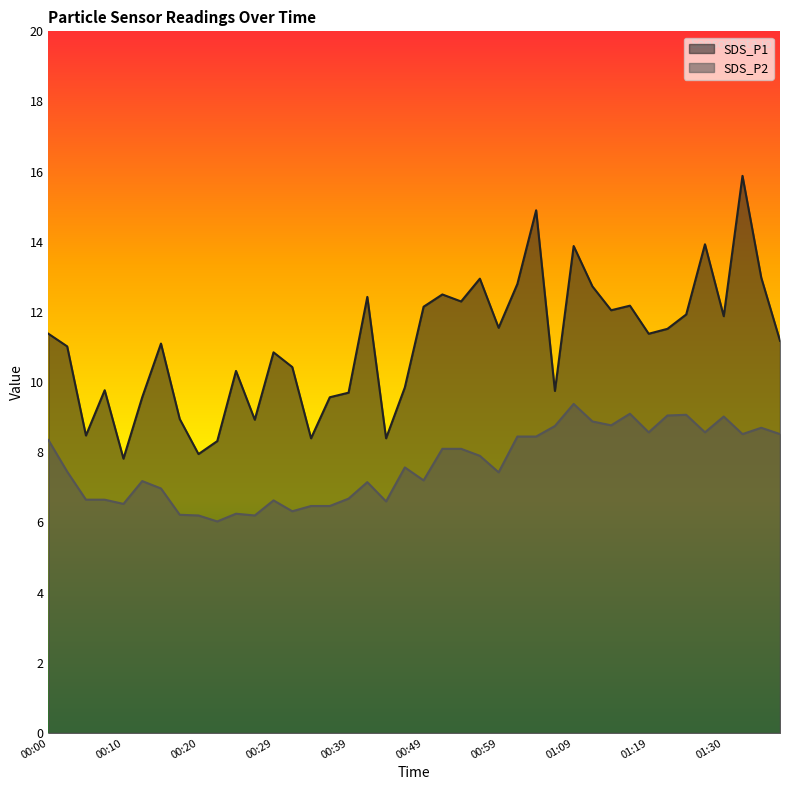

Reading right to left, what are all the values shown in this chart?

SDS_P1: 11.2	13.0	15.9	11.9	13.9	11.9	11.5	11.4	12.2	12.1	12.7	13.9	9.8	14.9	12.8	11.6	12.9	12.3	12.5	12.2	9.8	8.4	12.4	9.7	9.6	8.4	10.4	10.8	8.9	10.3	8.3	8.0	8.9	11.1	9.6	7.8	9.8	8.5	11.0	11.4
SDS_P2: 8.5	8.7	8.5	9.0	8.6	9.1	9.1	8.6	9.1	8.8	8.9	9.4	8.8	8.4	8.4	7.4	7.9	8.1	8.1	7.2	7.6	6.6	7.2	6.7	6.5	6.5	6.3	6.6	6.2	6.2	6.0	6.2	6.2	7.0	7.2	6.5	6.7	6.7	7.5	8.3